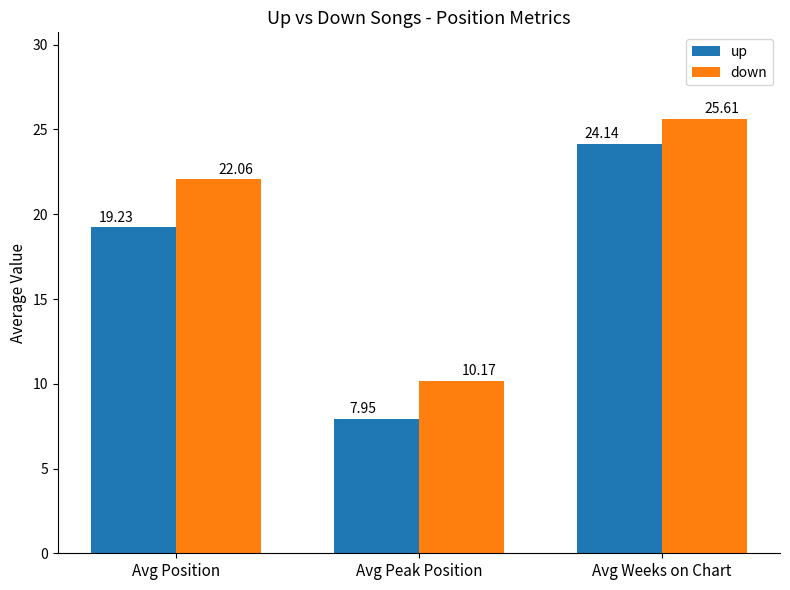

Which series has the widest spread of values?

up